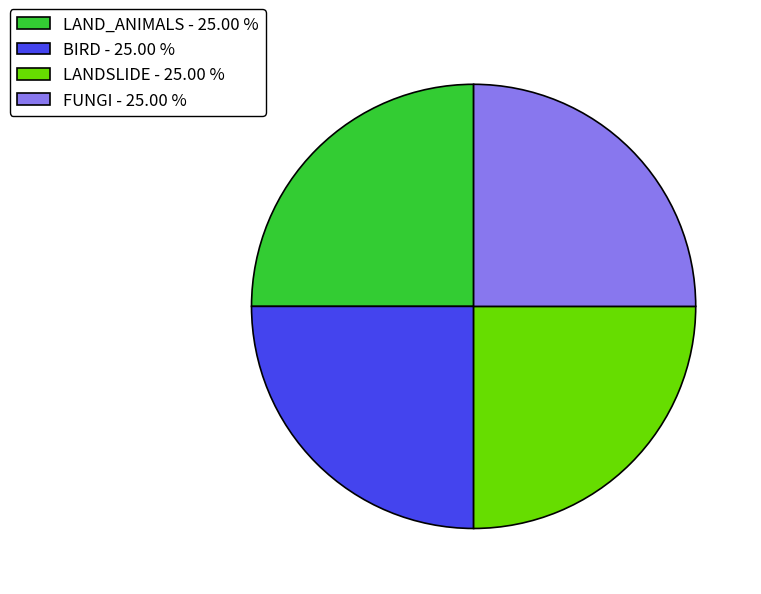

Does BIRD - 25.00 % represent more than half of the total?

No